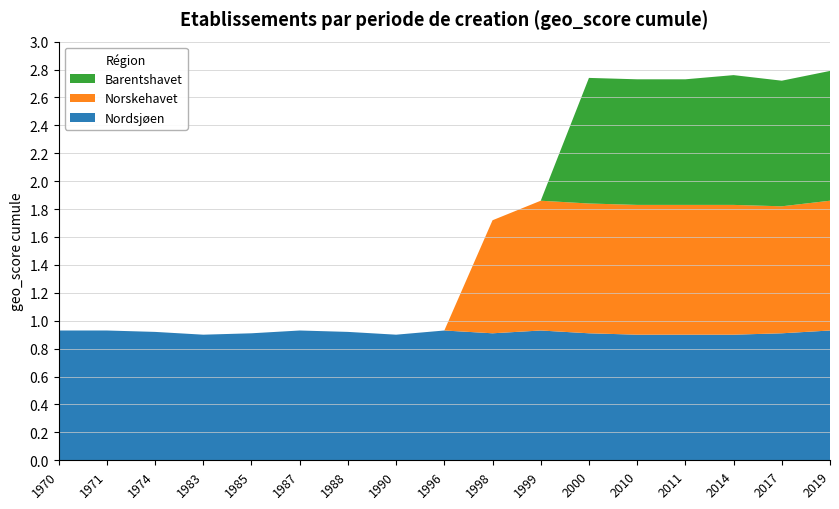

Reading left to right, list all the values displayed in this chart.

Nordsjøen: 0.9	0.9	0.9	0.9	0.9	0.9	0.9	0.9	0.9	0.9	0.9	0.9	0.9	0.9	0.9	0.9	0.9
Norskehavet: 0.0	0.0	0.0	0.0	0.0	0.0	0.0	0.0	0.0	0.8	0.9	0.9	0.9	0.9	0.9	0.9	0.9
Barentshavet: 0.0	0.0	0.0	0.0	0.0	0.0	0.0	0.0	0.0	0.0	0.0	0.9	0.9	0.9	0.9	0.9	0.9